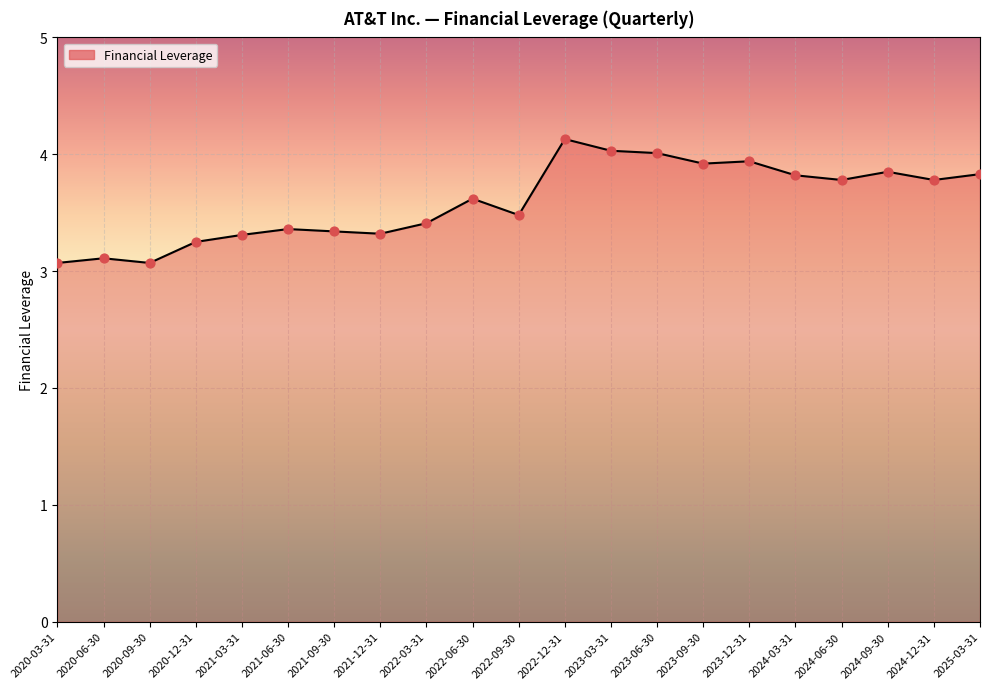

What is the change in value from 2022-03-31 to 2023-12-31?

+0.5